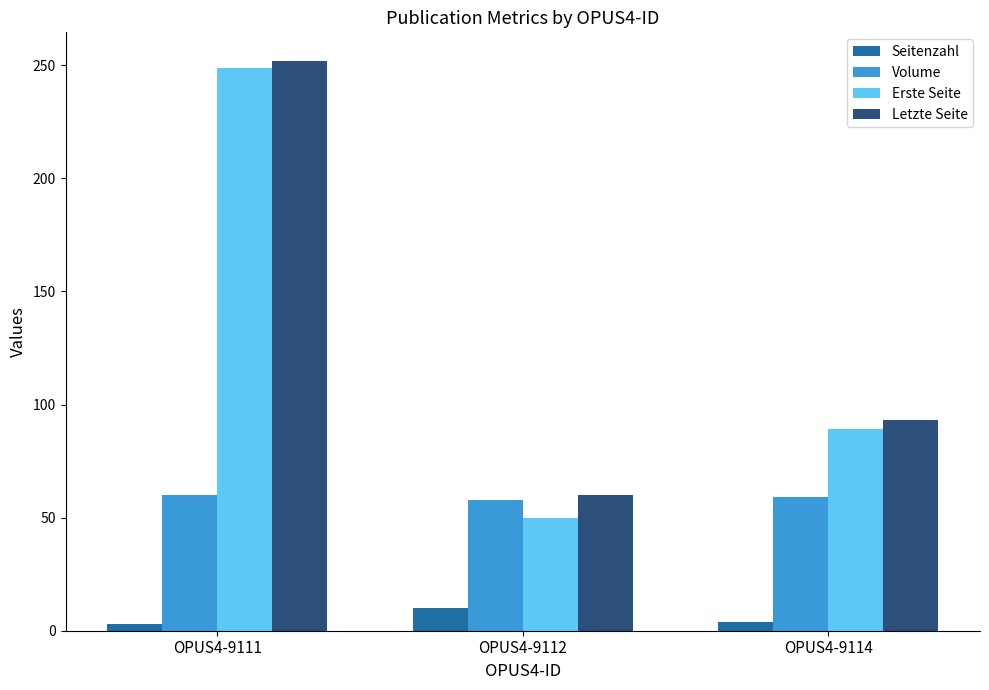

What are all the series names shown in the legend?

Seitenzahl, Volume, Erste Seite, Letzte Seite